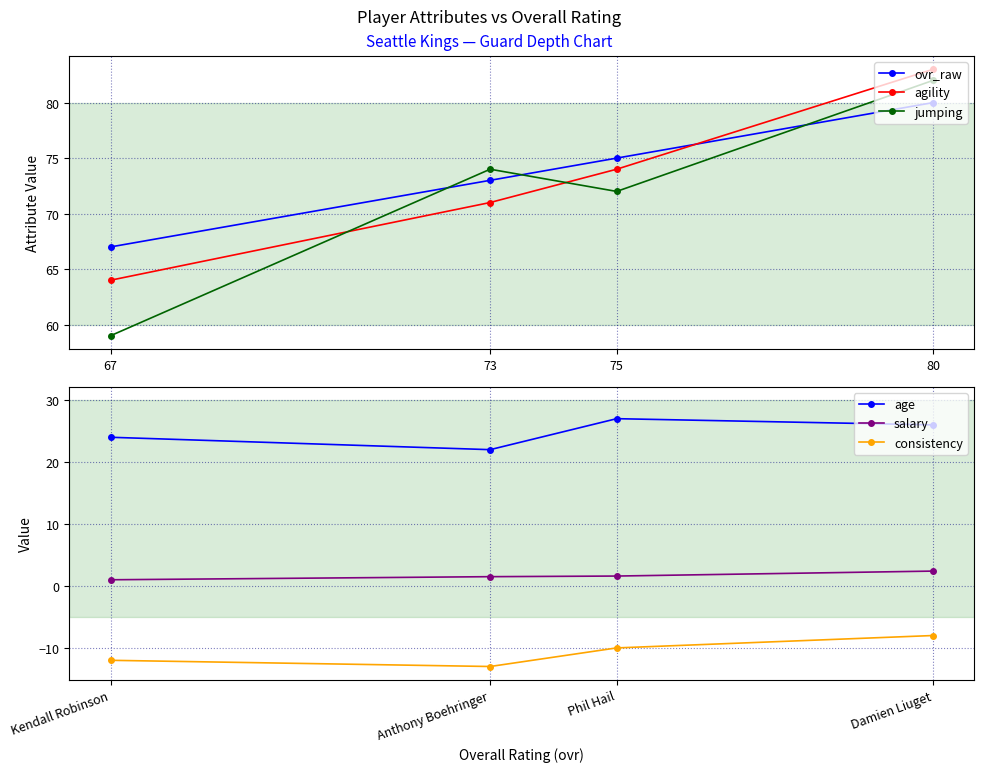

How many values in the age series are below 26?

2